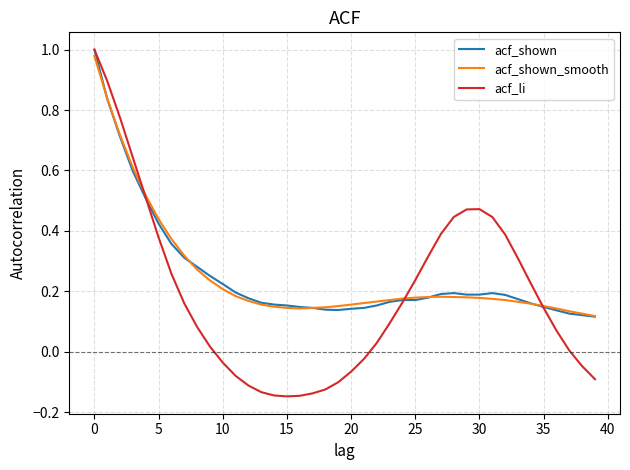

What is the difference between the maximum and second lowest values in the acf_li series?

1.1